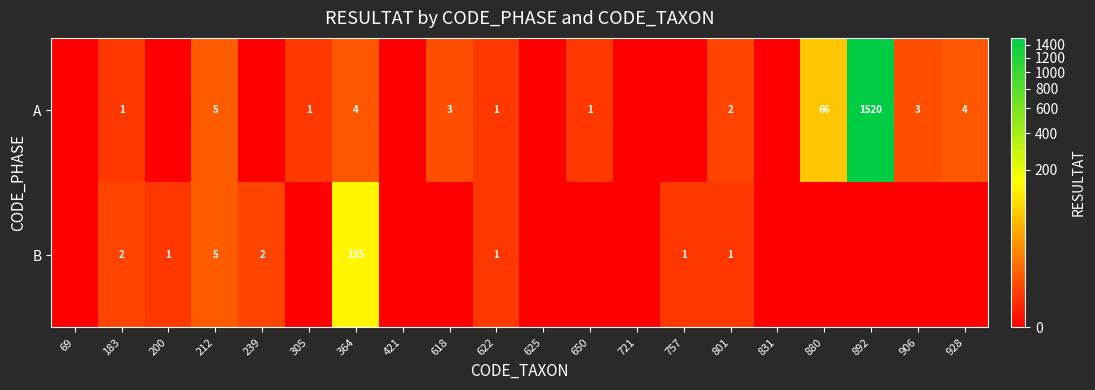

The A series shows 88 at 880. True or false?

False